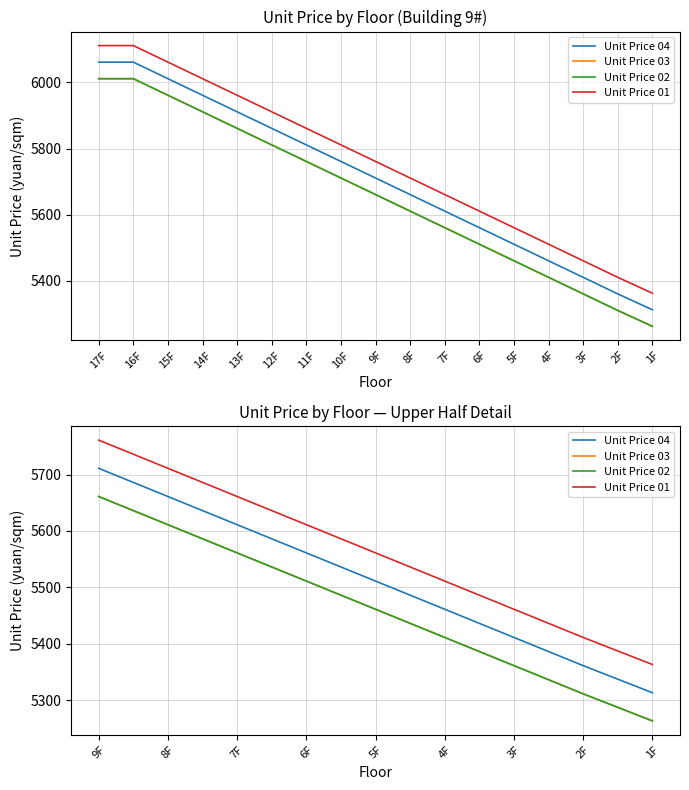

Which category has the lowest value in the Unit Price 03 series?

1F